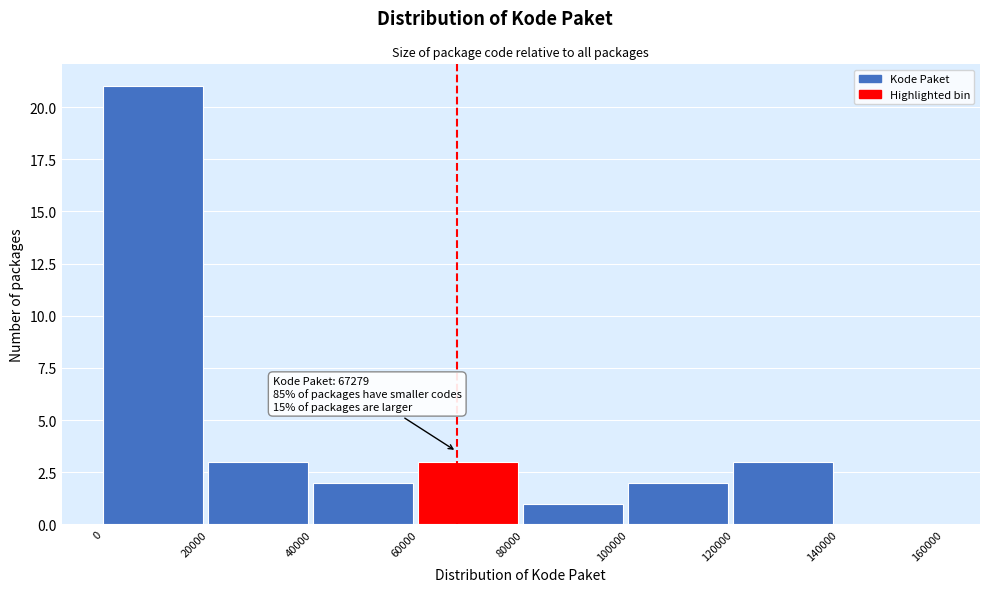

Over which range of the x-axis is the bar tallest?

0 to 20000